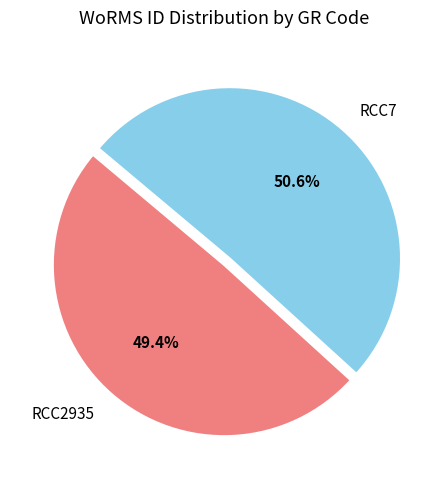

What is the ratio of the value at RCC7 to the value at RCC2935?

1.0